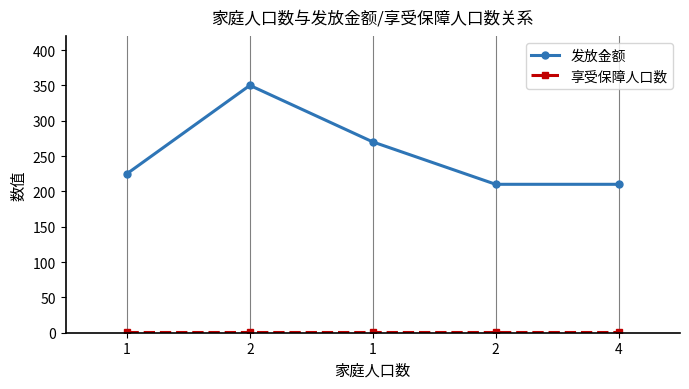

True or false: 享受保障人口数 and 发放金额 intersect in this chart.

False